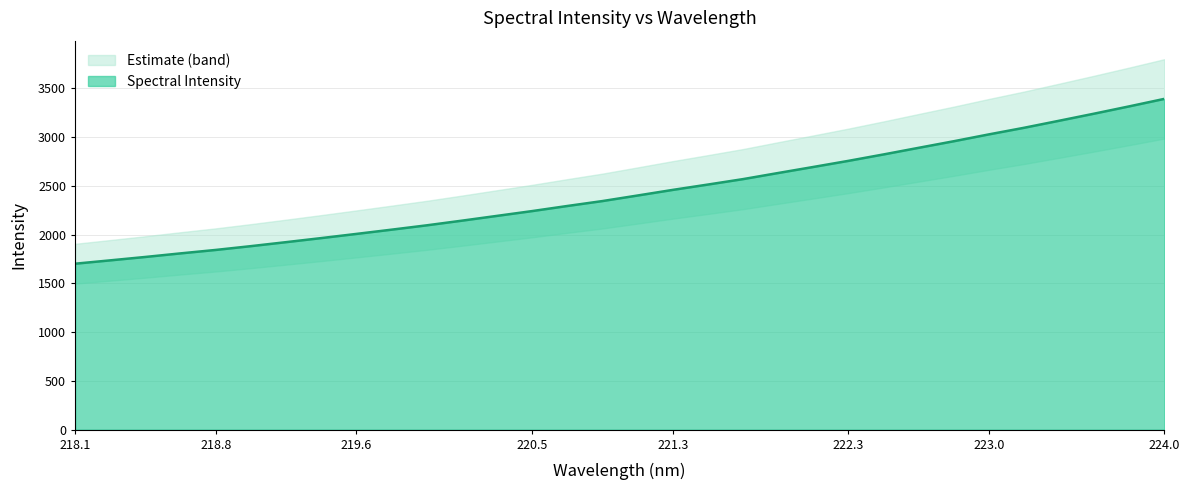

Reading left to right, list all the values displayed in this chart.

1701.9	1736.3	1771.3	1807.9	1843.2	1882.2	1923.0	1964.7	2007.6	2051.1	2095.6	2143.4	2192.5	2241.8	2293.9	2344.6	2401.5	2459.0	2513.7	2569.5	2632.2	2694.0	2756.7	2822.5	2890.5	2957.9	3028.2	3095.8	3167.9	3240.8	3315.7	3392.4